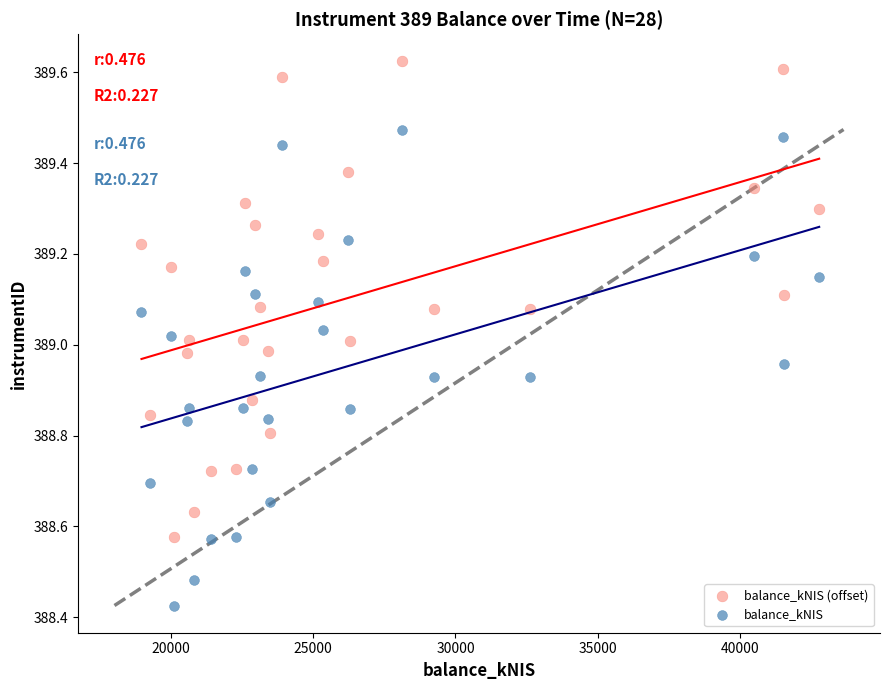

Across all data points, what is the range of X values (max minus min)?

23804.1